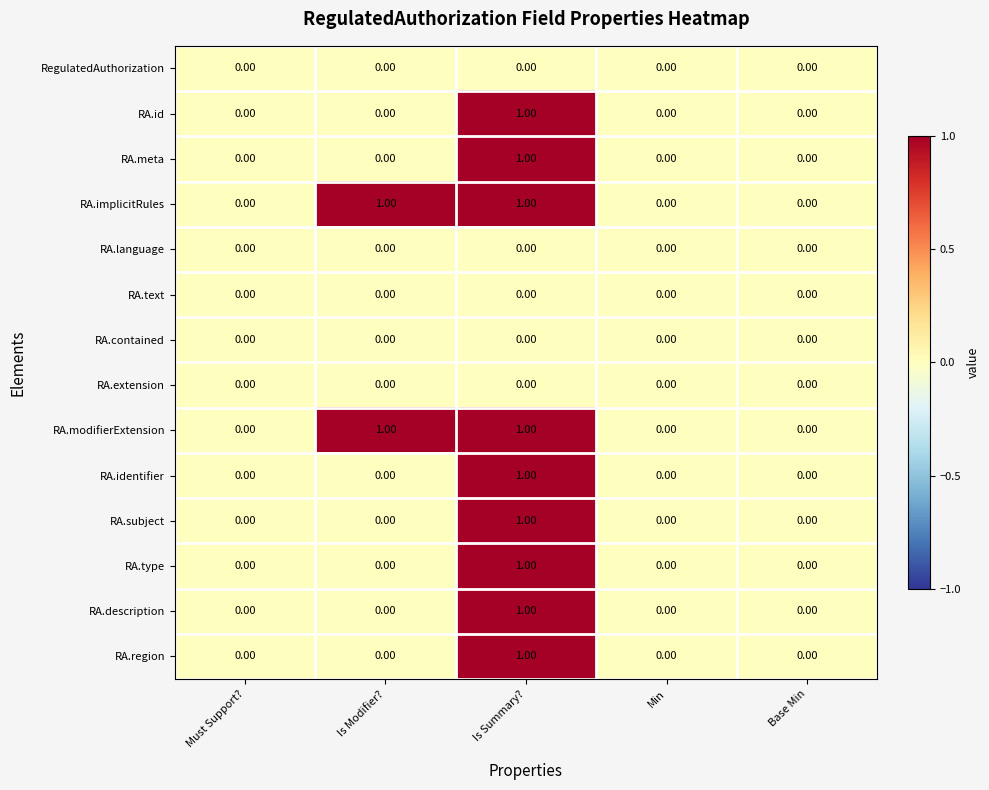

At which category is the sum across all series the highest?

Is Summary?